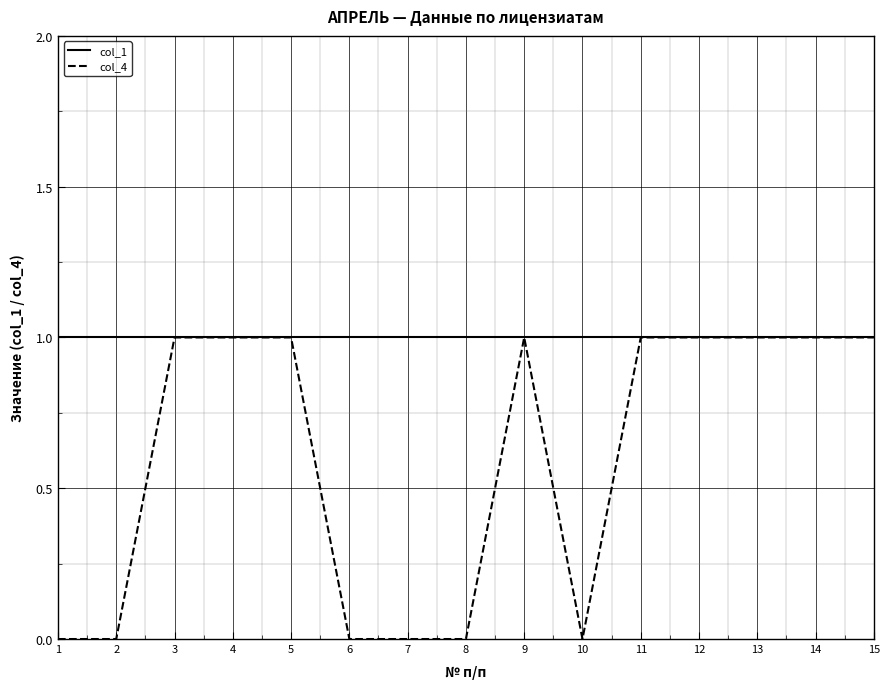

Which series has the widest spread of values?

col_4